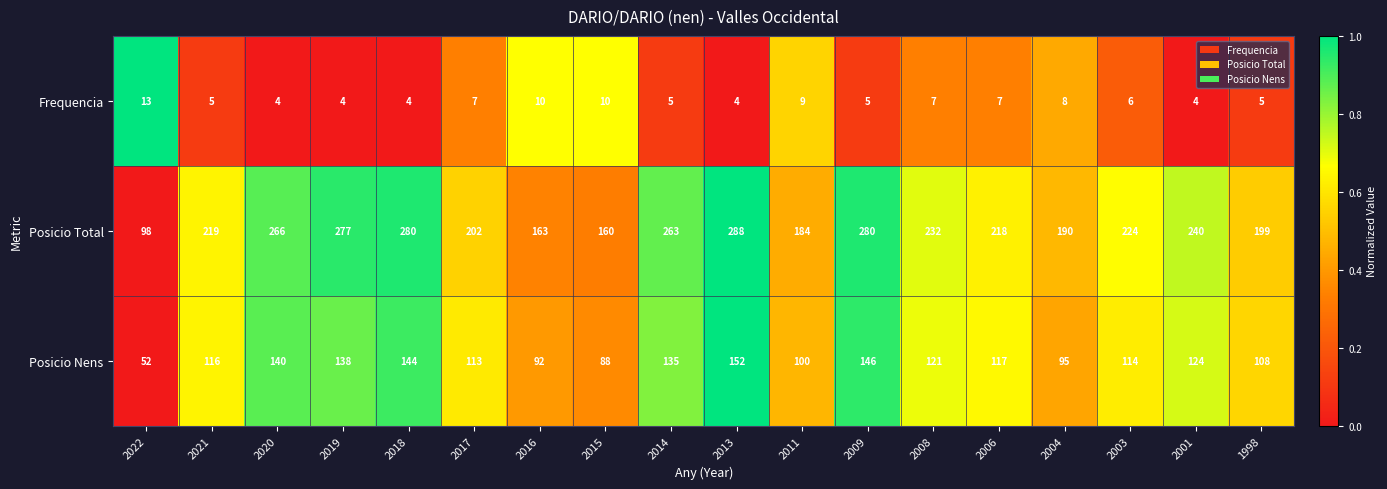

What is the total value across all series at 2008?

360